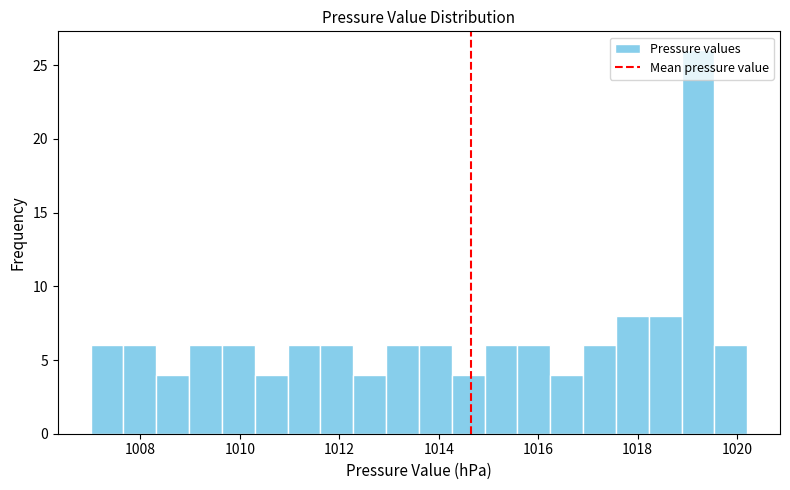

Read against the x-axis, roughly where is the centre of the tallest bar?

1019.2